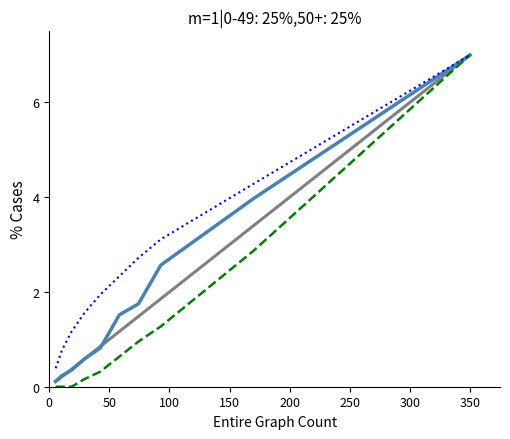

What is the maximum value shown in the chart?

7.0